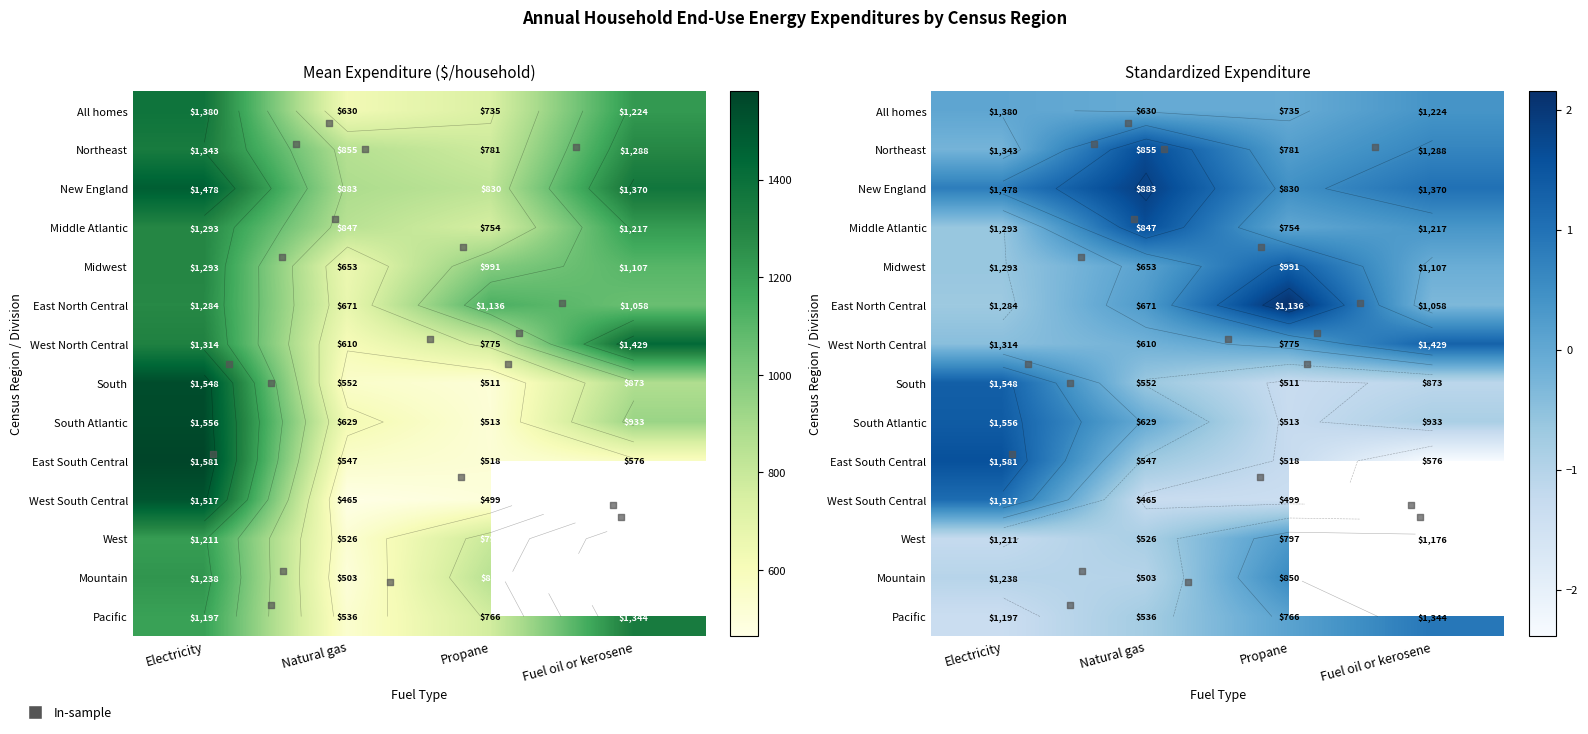

Where is South nearest to the value 1029?

Fuel oil or kerosene